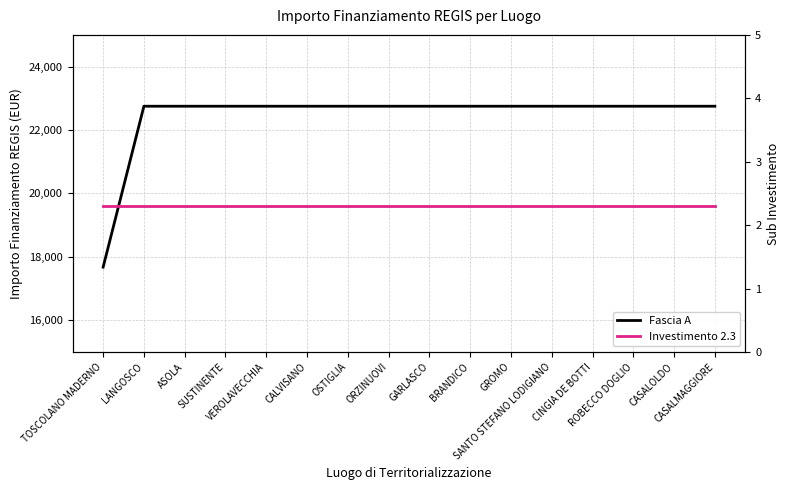

What is the difference between the highest and lowest values at ROBECCO DOGLIO?

22747.7